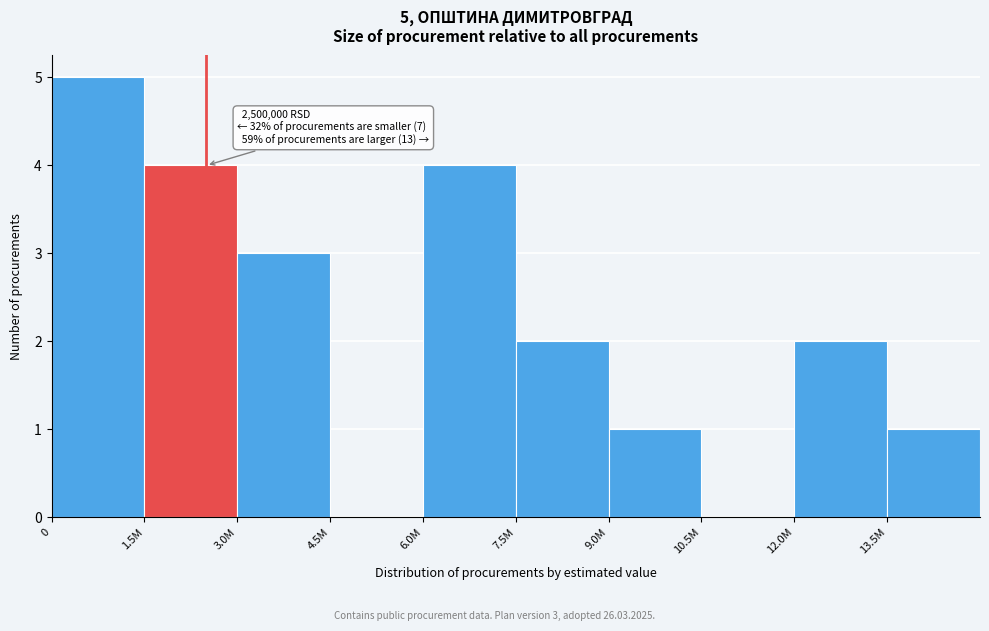

Reading left to right, list all the values displayed in this chart.

0=5	1.5M=4	3.0M=3	4.5M=0	6.0M=4	7.5M=2	9.0M=1	10.5M=0	12.0M=2	13.5M=1